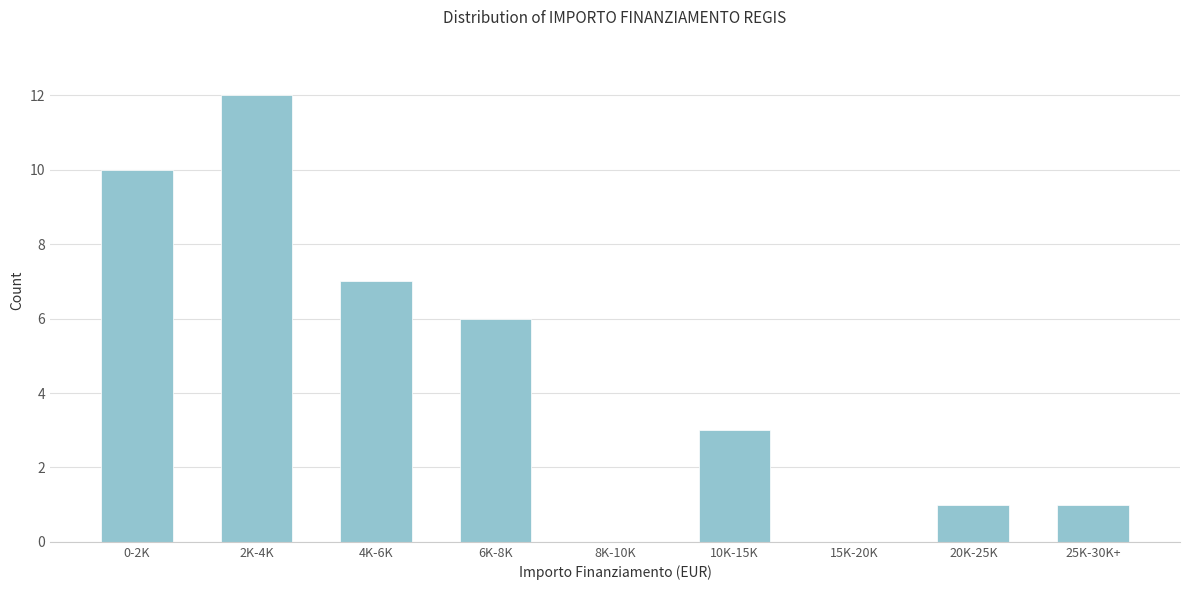

Reading left to right, transcribe all the data shown in this chart.

0-2K=10	2K-4K=12	4K-6K=7	6K-8K=6	8K-10K=0	10K-15K=3	15K-20K=0	20K-25K=1	25K-30K+=1